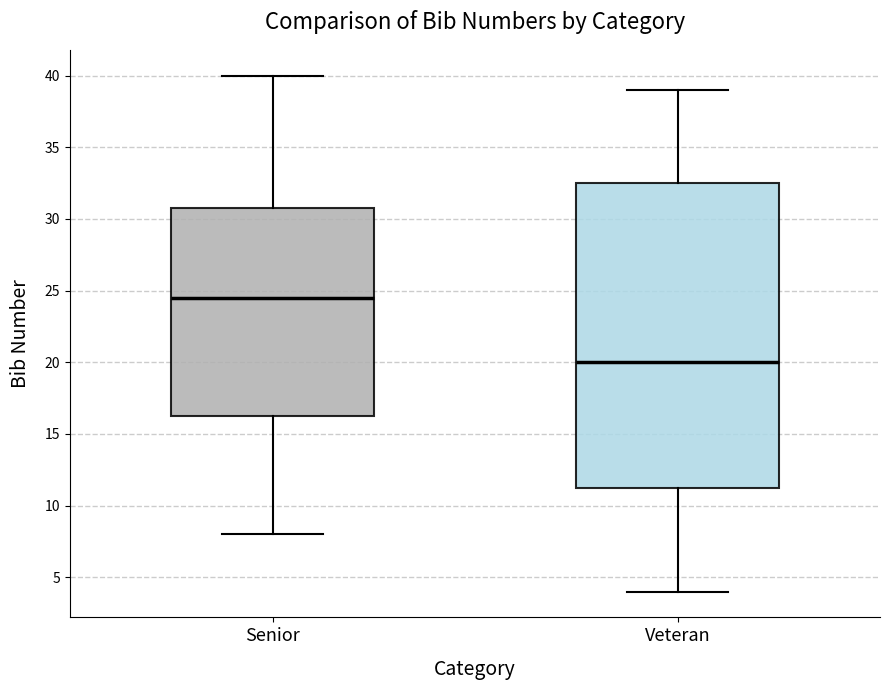

Which box's median line is the lowest?

Veteran